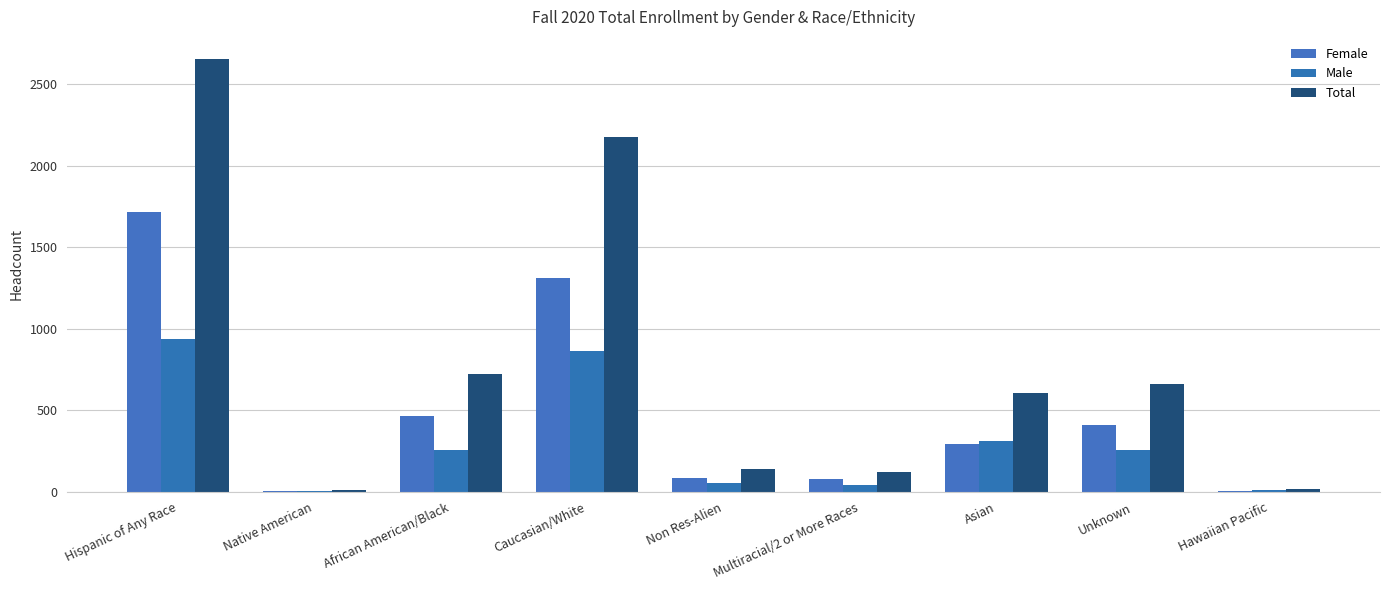

What is the total value across all series at Multiracial/2 or More Races?

250